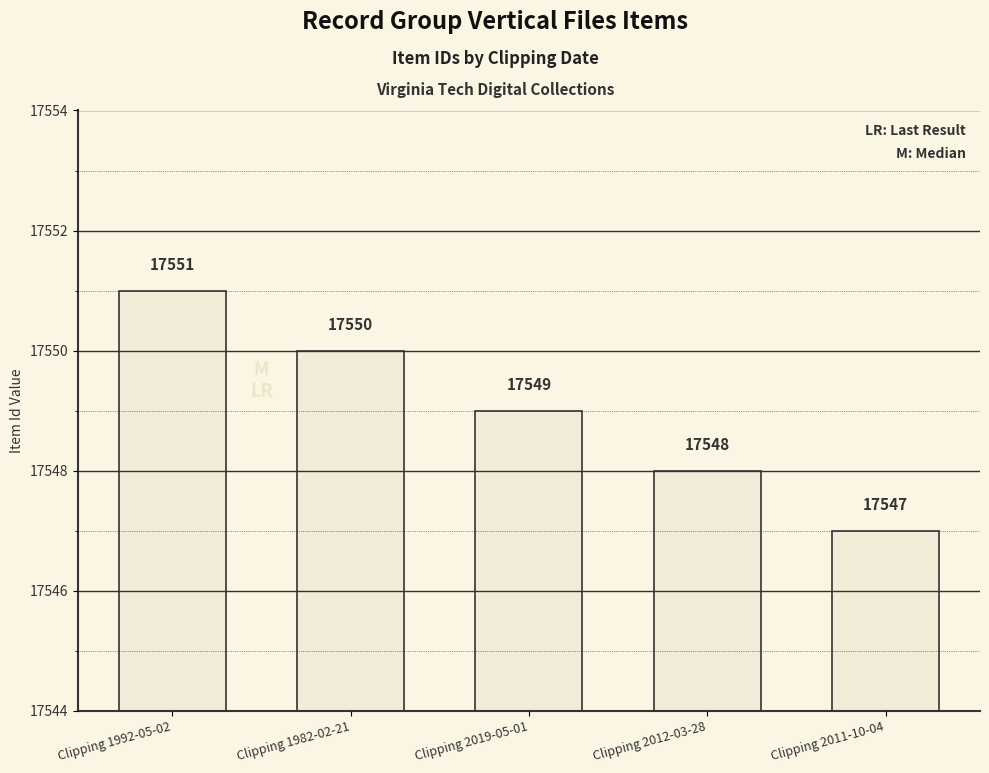

The chart shows a value of 4790 at Clipping 1982-02-21. True or false?

False